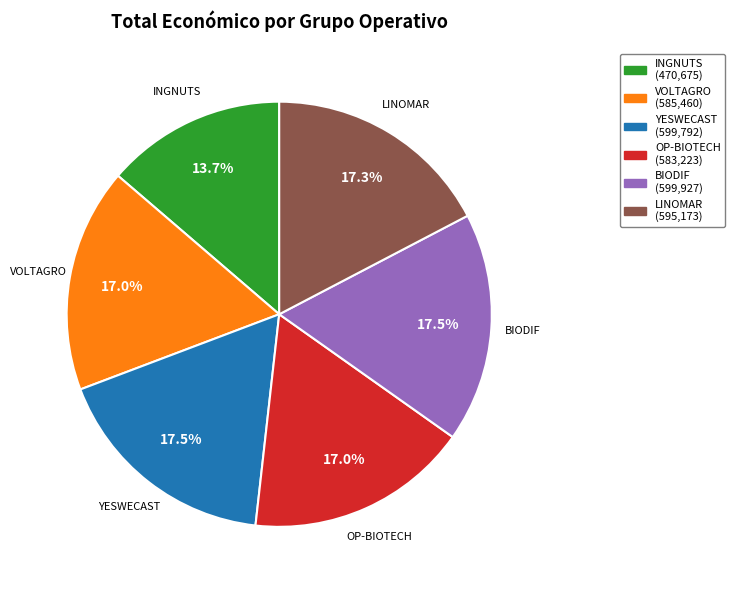

To the nearest percent, what is the difference between the VOLTAGRO and INGNUTS slice percentages?

3%